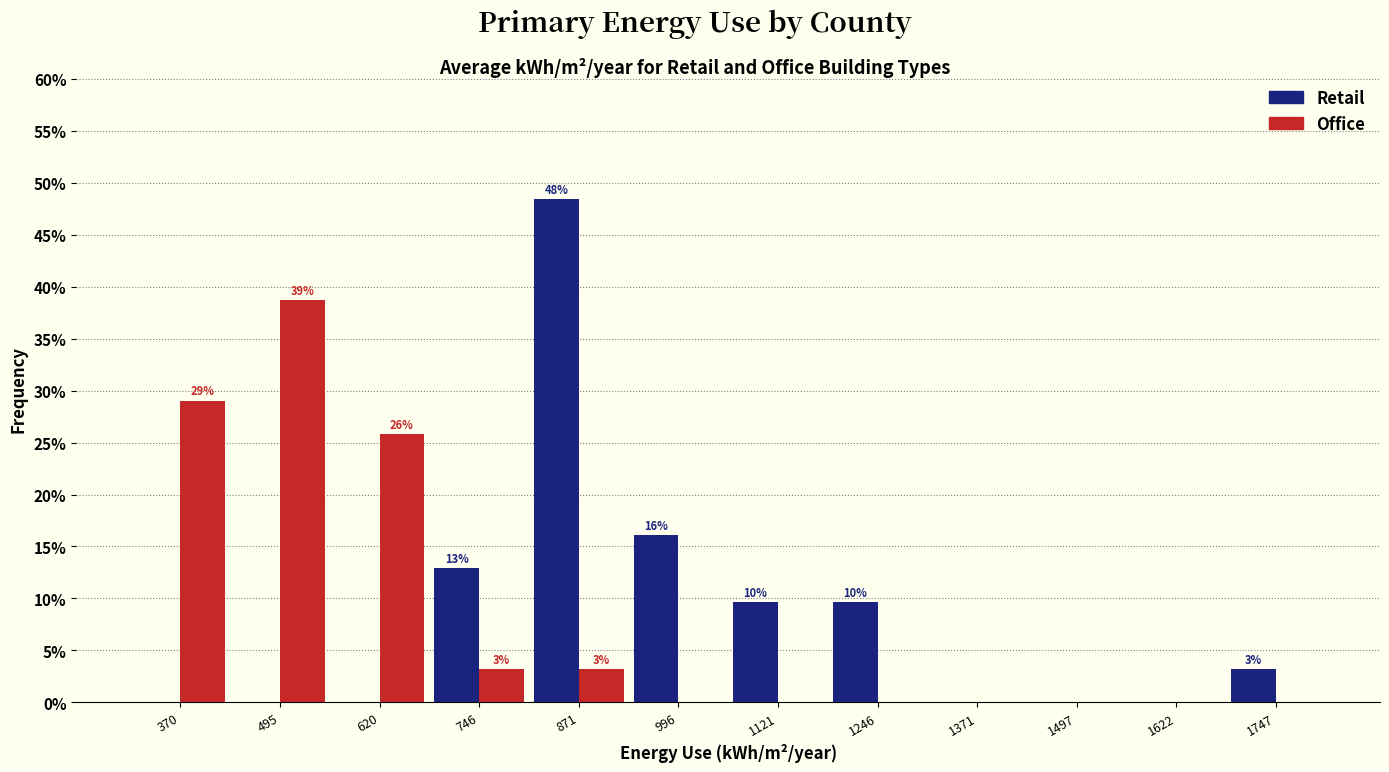

In the Office series, which range on the x-axis has the tallest bar?

440 to 560